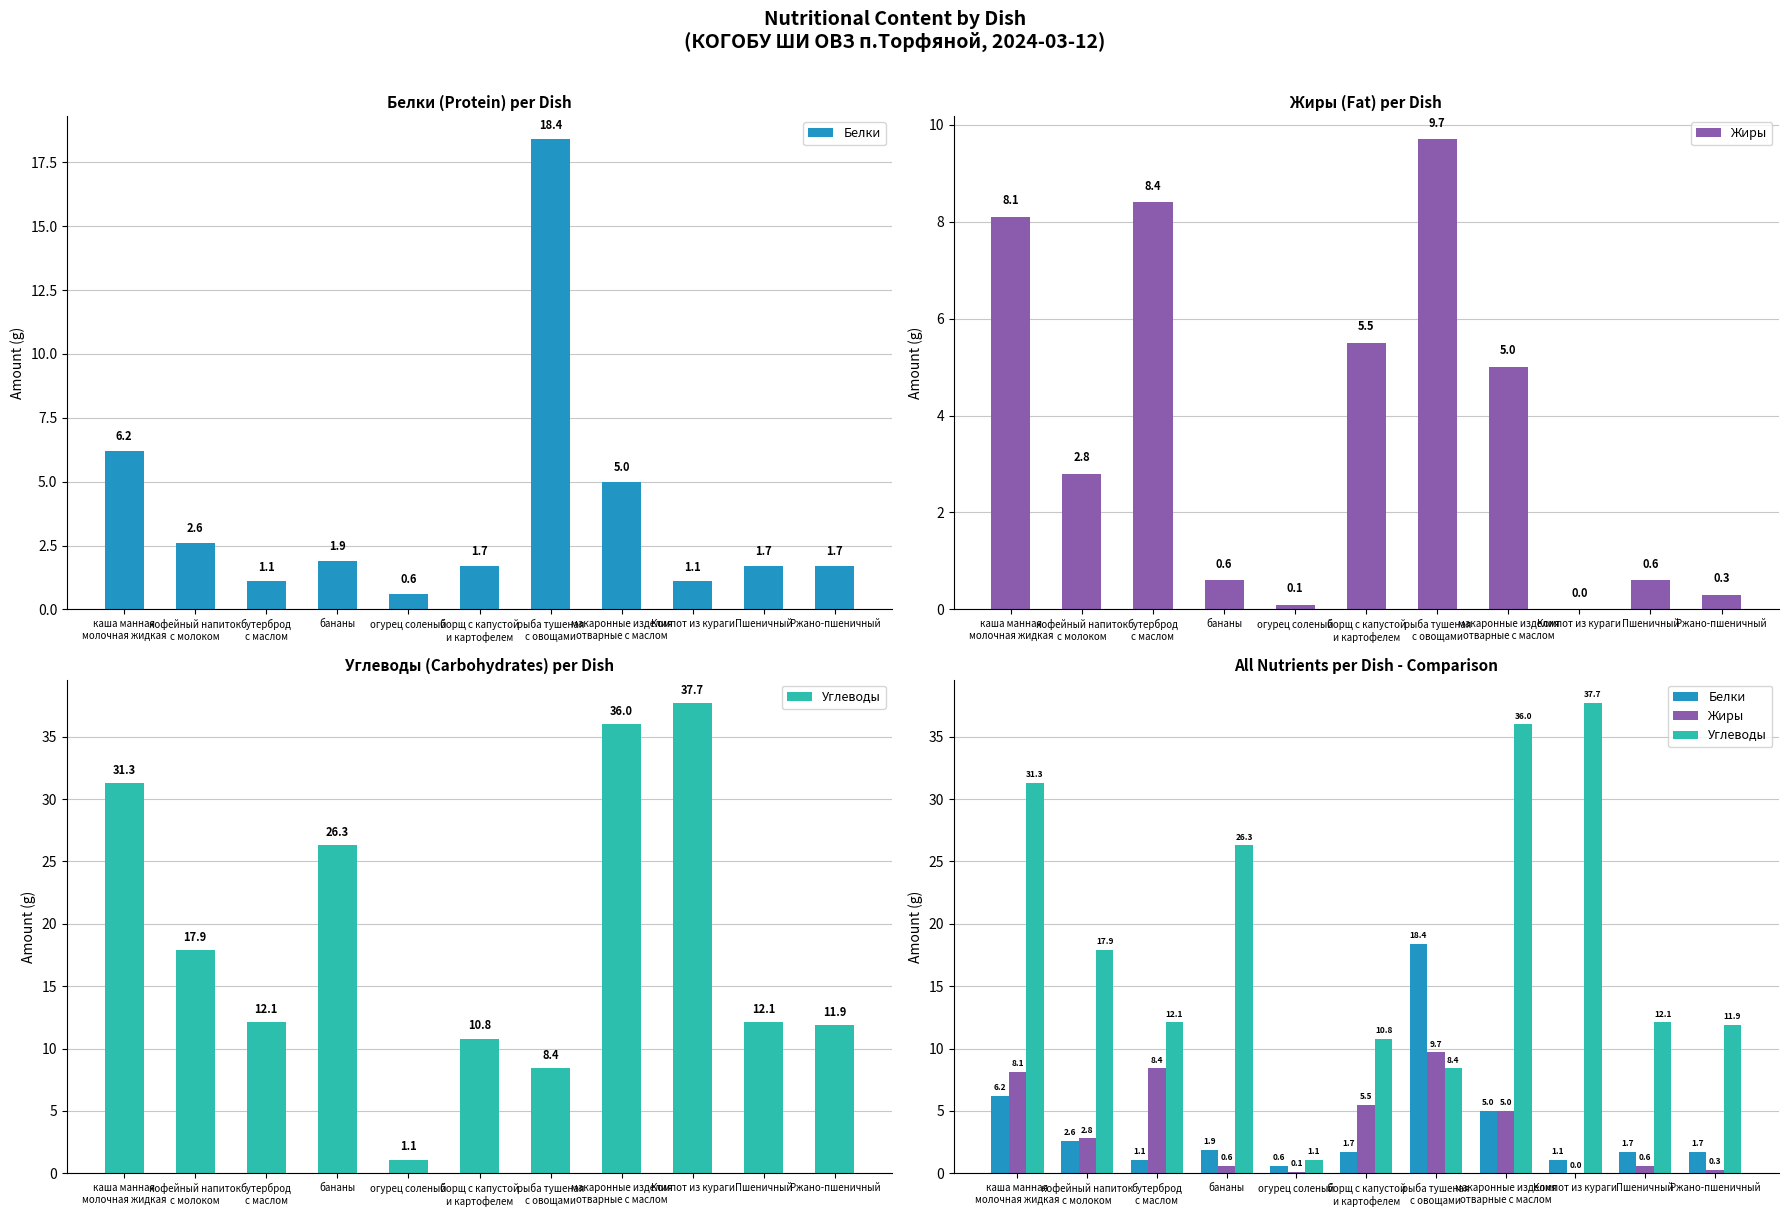

At which category does the chart reach its minimum across all series?

Компот из кураги